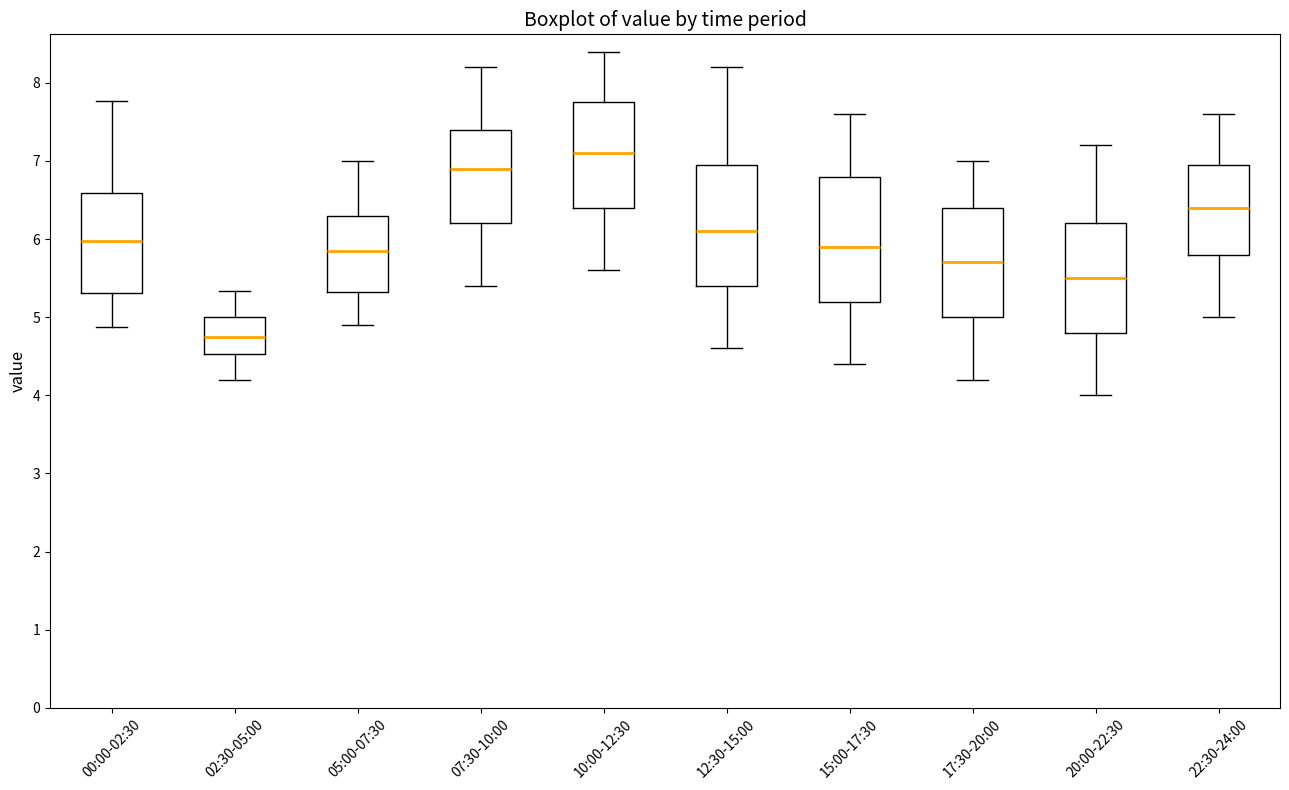

Which box has the lowest median line?

02:30-05:00